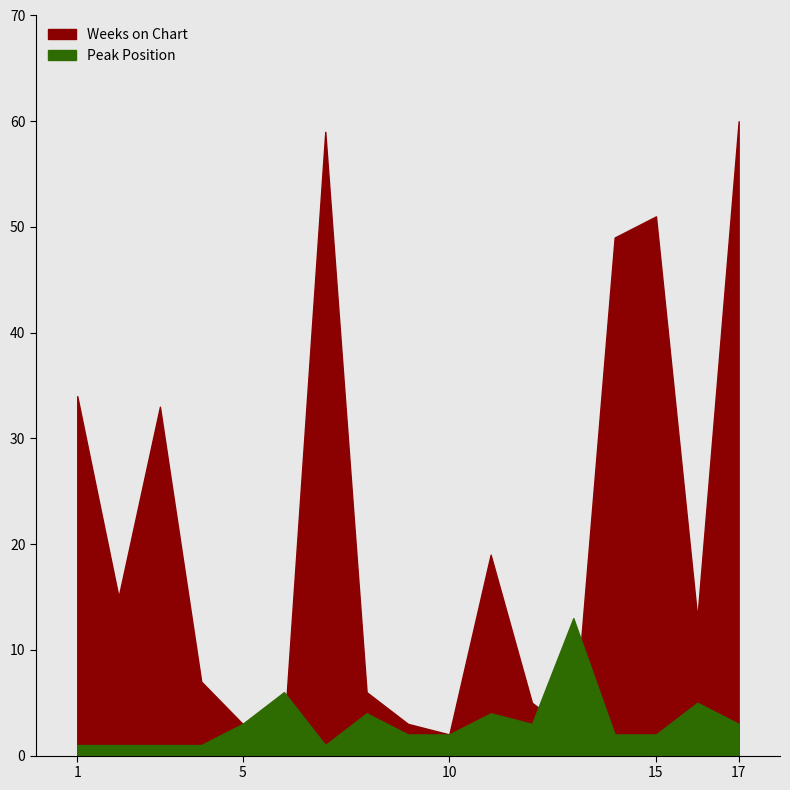

In Peak Position, how many points are higher than both neighbors (excluding endpoints)?

5